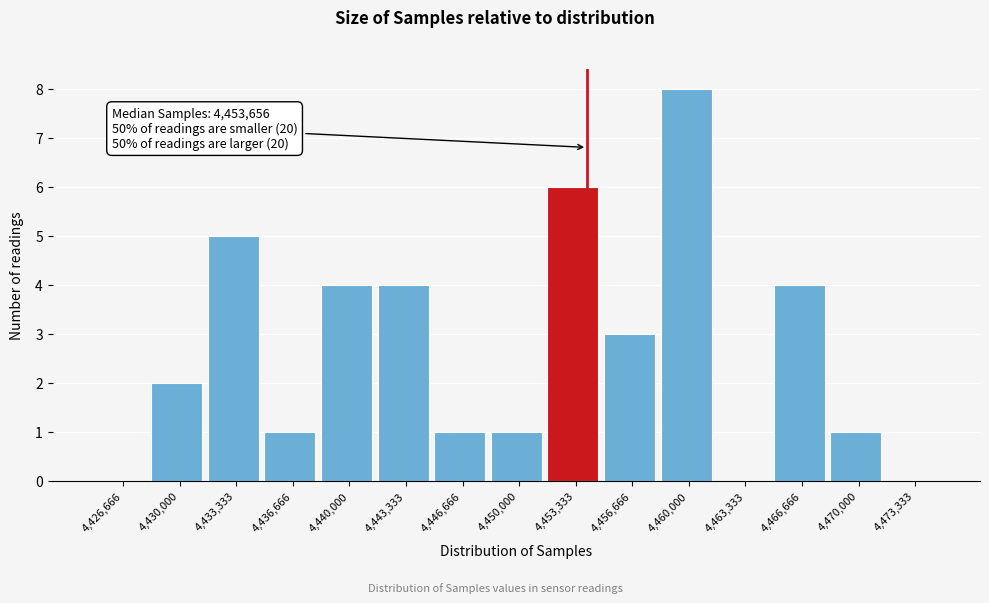

Which range on the x-axis has the tallest bar?

4458500 to 4461500